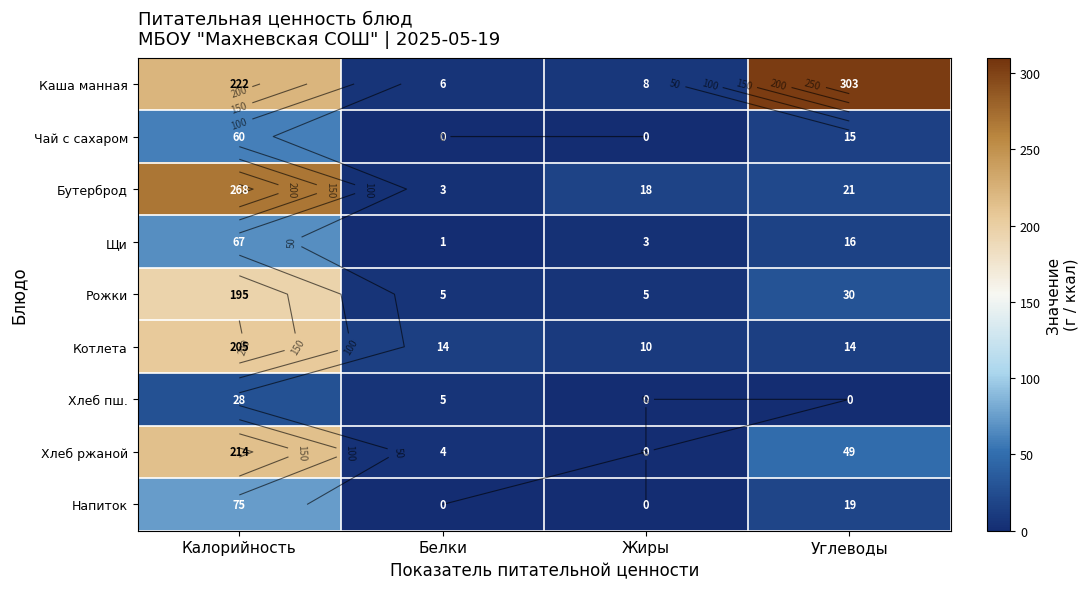

Is it true that Бутерброд equals 2 at Белки?

False